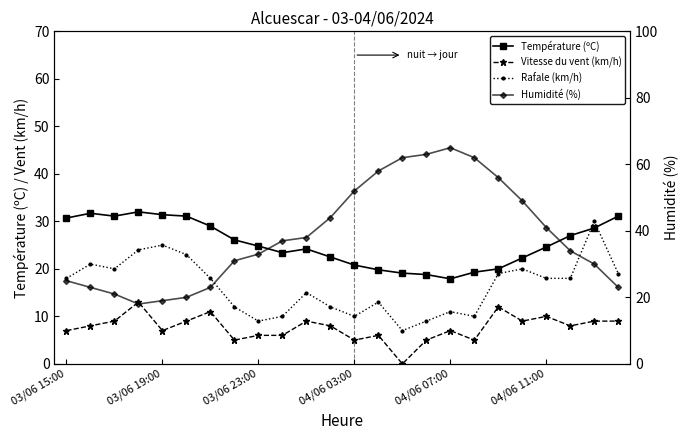

What is the label of the 6th point from the left?

04/06 11:00